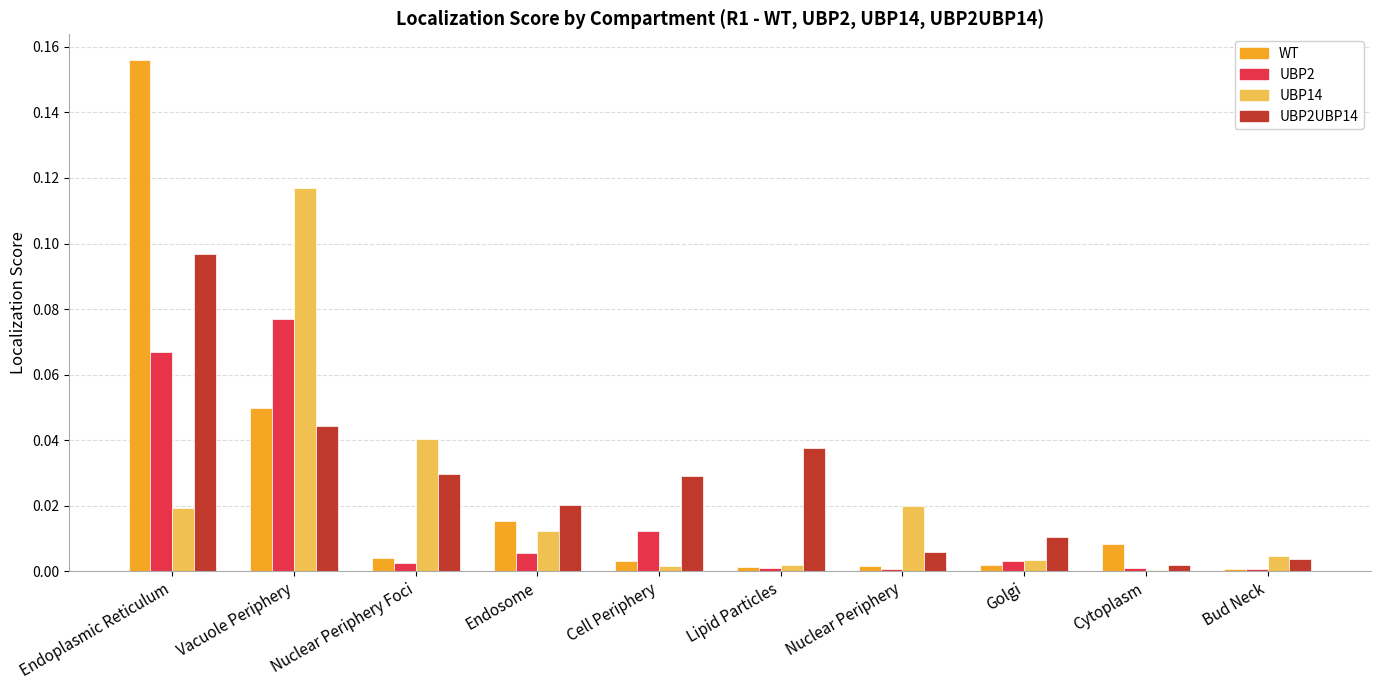

What are all the series names shown in the legend?

WT, UBP2, UBP14, UBP2UBP14